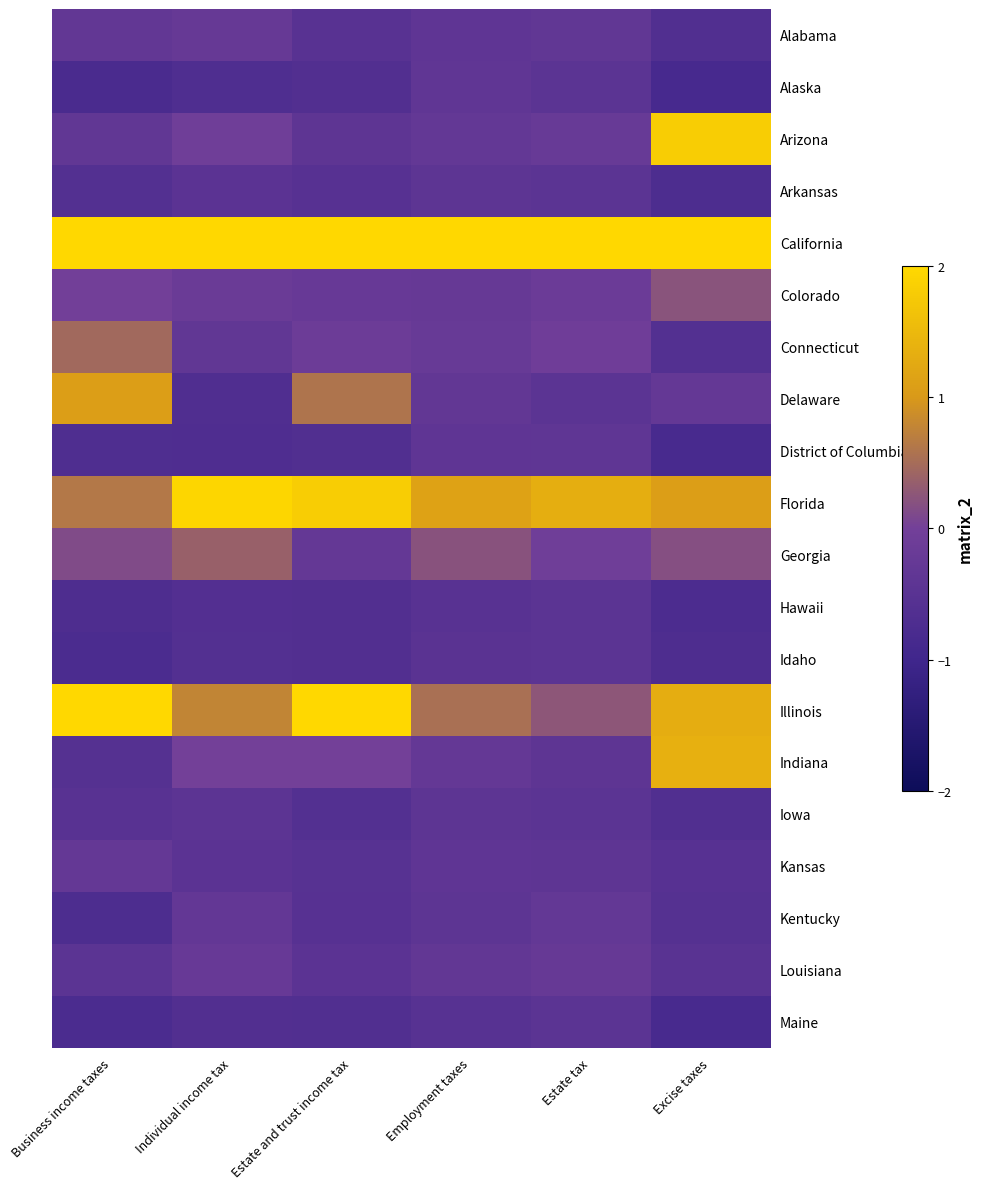

What is the difference between the highest and lowest values at Estate tax?

2.4